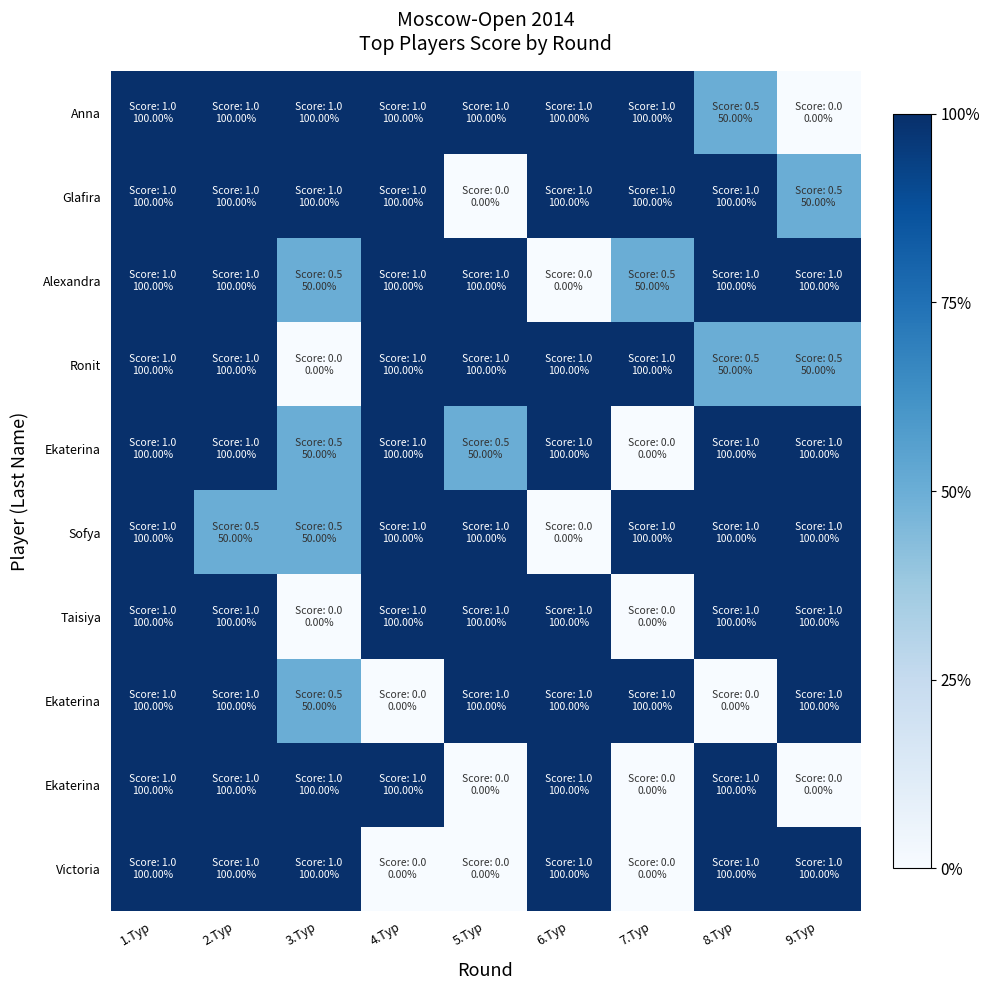

At how many categories does at least one series exceed 0?

9